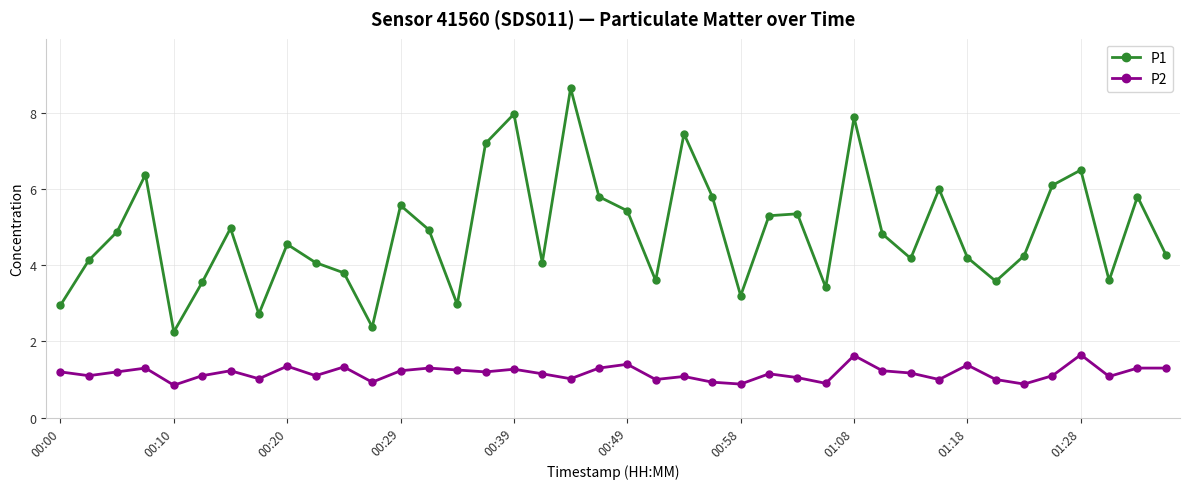

What is the difference between the maximum and minimum values in the P1 series?

6.4